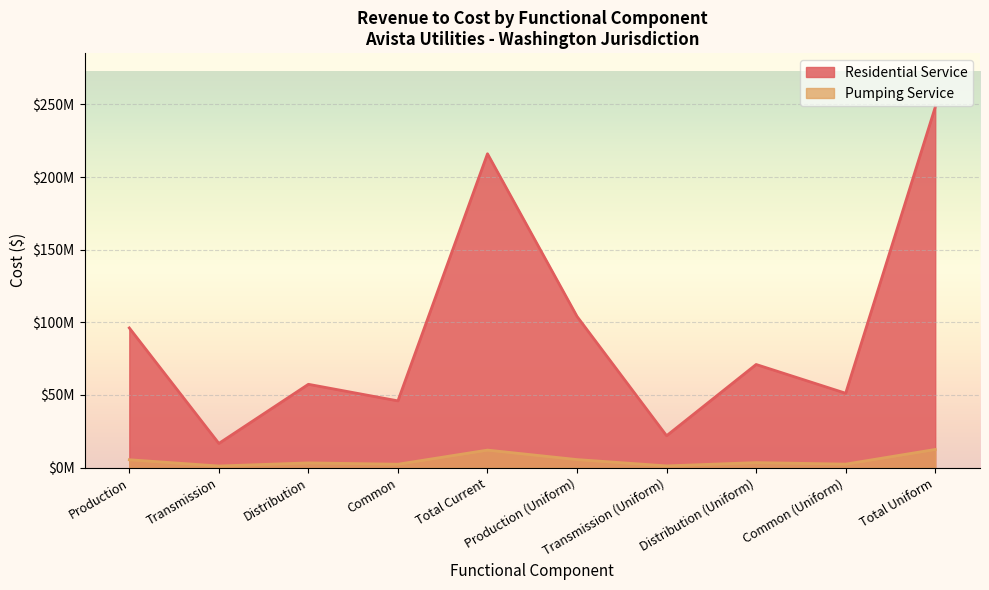

Where is Pumping Service nearest to the value 6789038?

Production (Uniform)